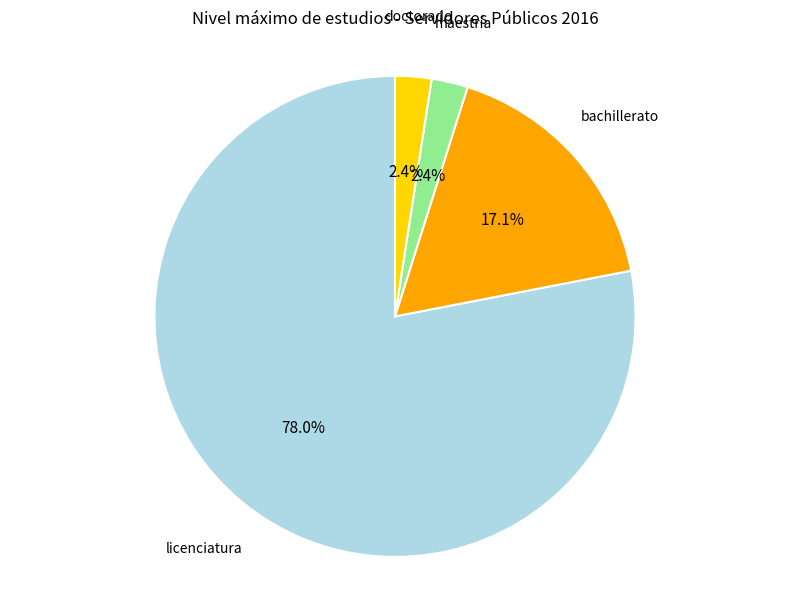

Is maestría the majority of the pie?

No